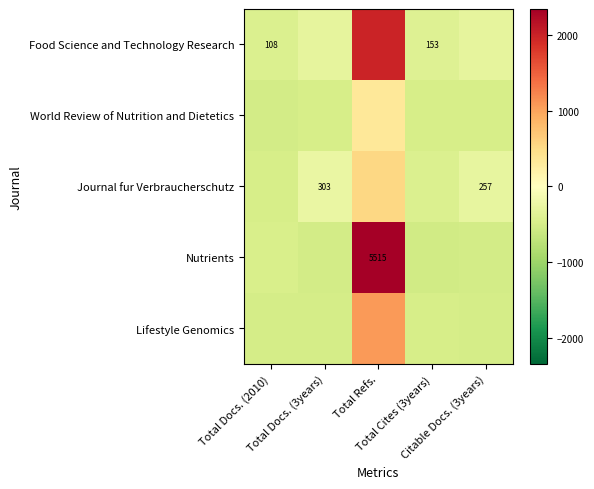

What is the total value across all series at Total Docs. (3years)?

-2060.2